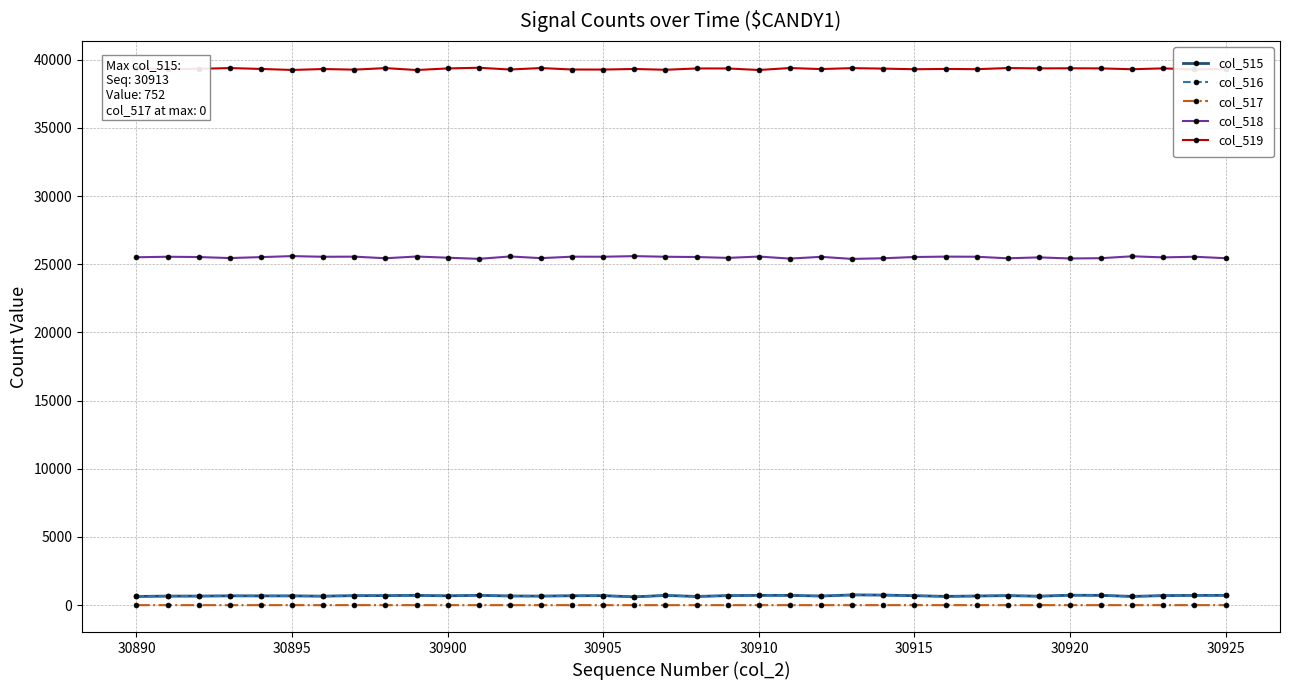

True or false: col_515 and col_517 cross at least once.

False